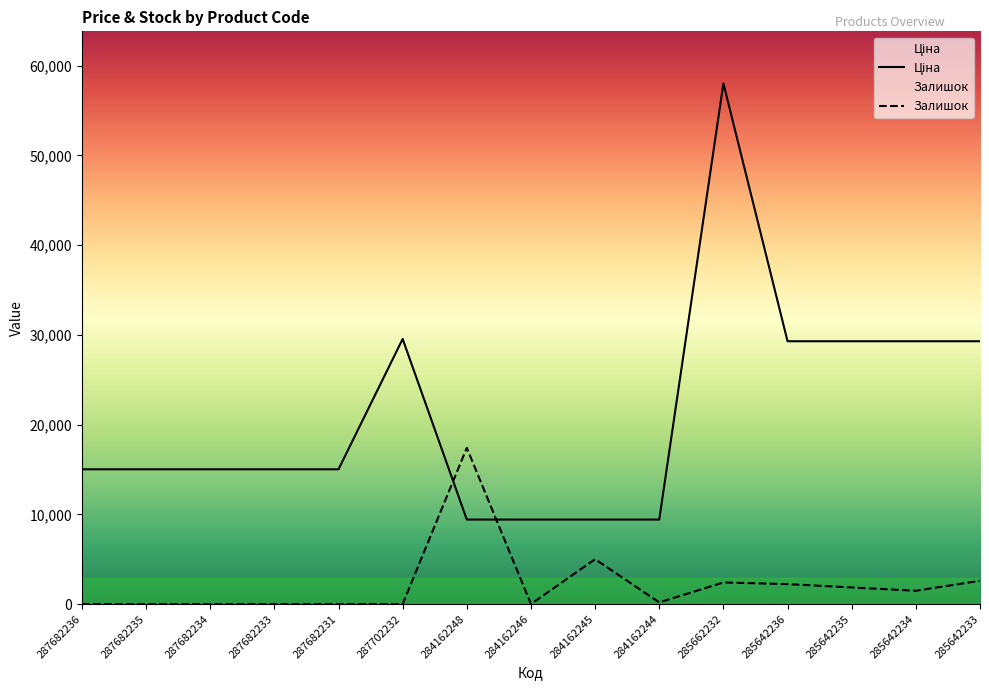

Reading right to left, transcribe all the data shown in this chart.

Ціна: 29294.9	29294.9	29294.9	29294.9	58037.0	9416.9	9416.9	9416.9	9416.9	29548.9	15019.2	15019.2	15019.2	15019.2	15019.2
Залишок: 2593.1	1481.8	1852.2	2222.7	2407.9	185.2	5001.1	0.0	17411.1	0.0	0.0	0.0	0.0	0.0	0.0